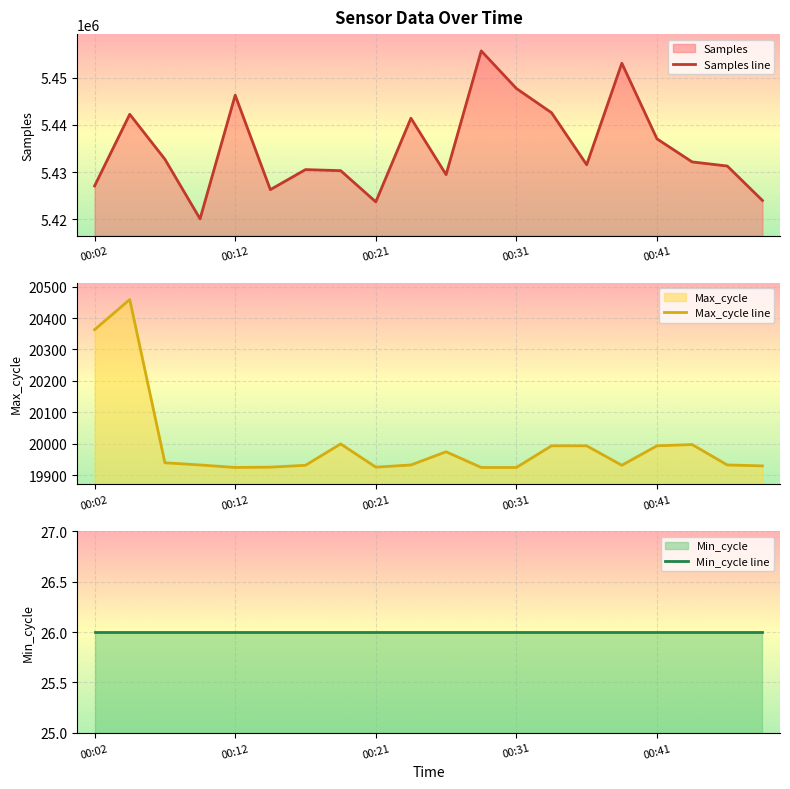

True or false: Max_cycle line has a value of 19993 at 00:41.

True